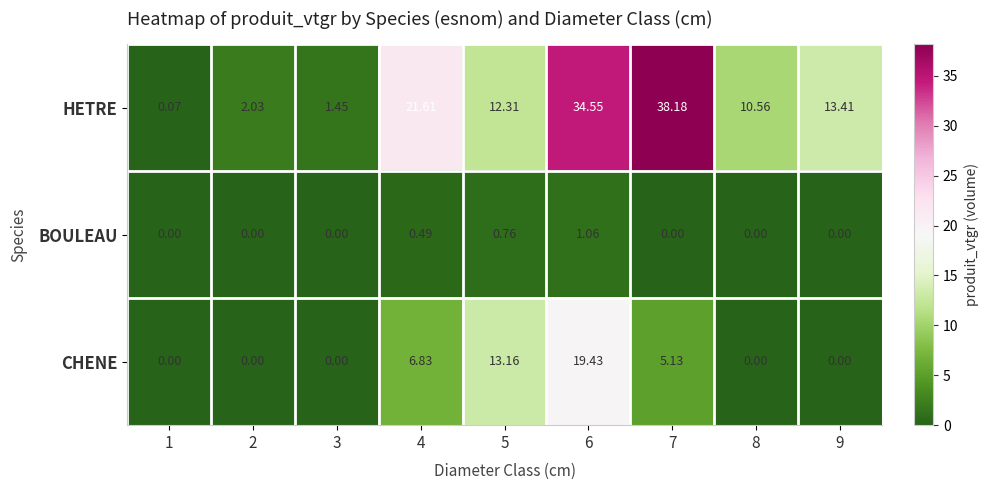

Which label corresponds to the largest value in the chart?

7